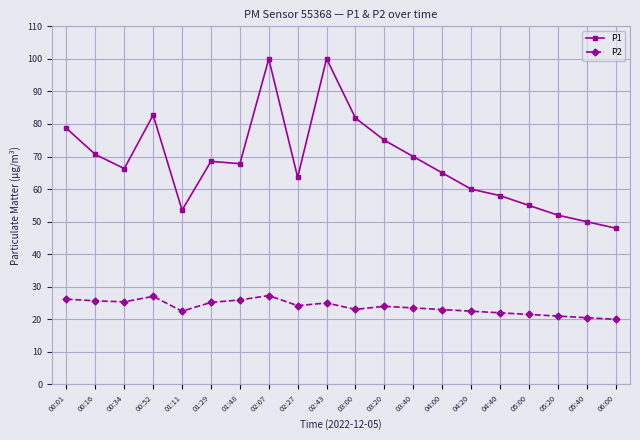

Which series changed the most between 00:34 and 02:27?

P1